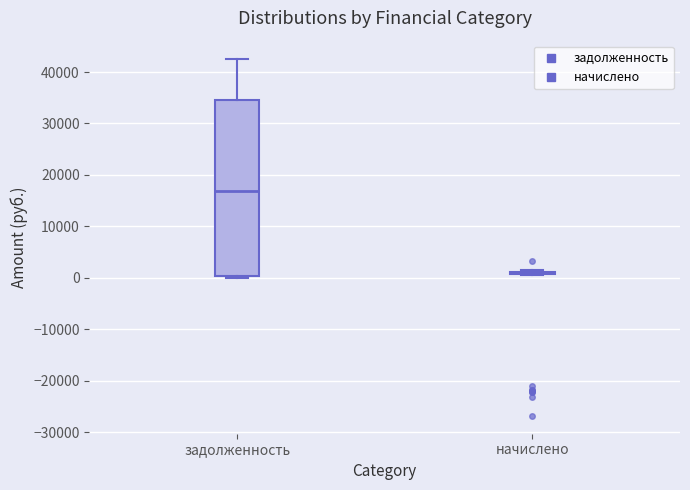

Reading left to right, transcribe this box plot: for each box, give where its median line is, the range the box spans, and where its two whiskers end, as read against the y-axis. The values are not printed on the chart, so give them approximately, as read against the axis.

задолженность: median 17000, box 0 to 35000, whiskers 0 (just below the box's lower edge) to 43000
начислено: box collapsed to a line at 1000, whiskers 1000 to 1000